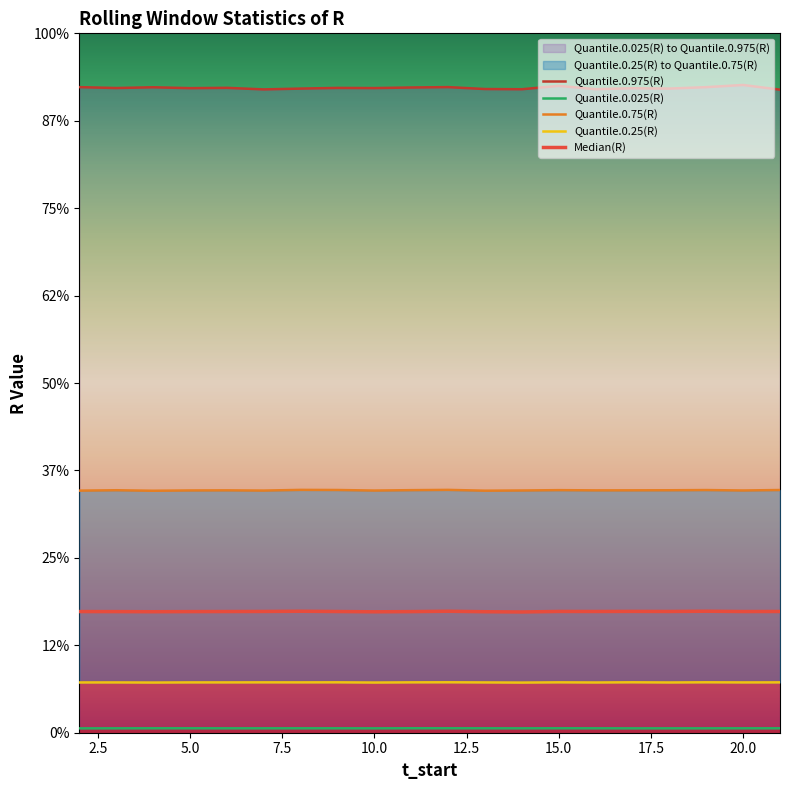

How many interior local peaks does the Quantile.0.25(R) series have?

7